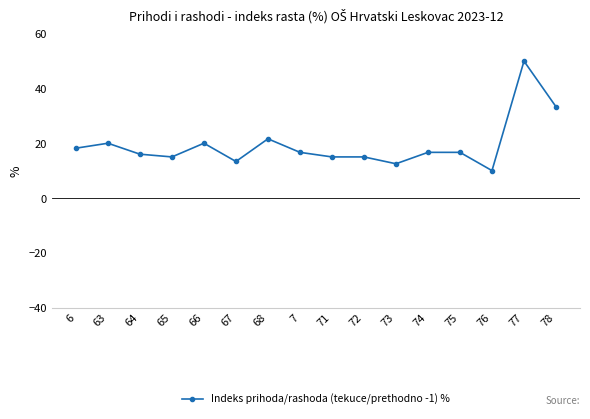

Is this an area chart (filled region under the line)?

No